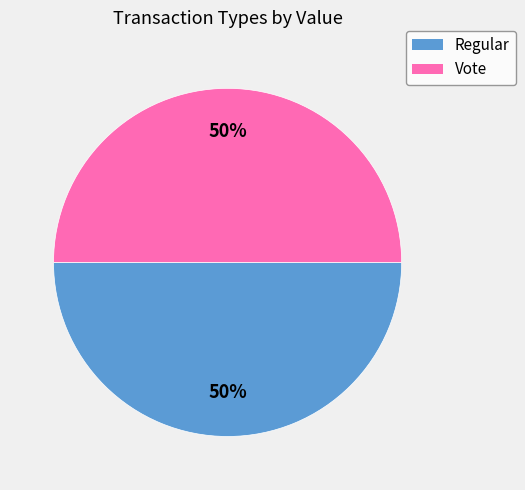

To the nearest percent, what is the combined percentage of Vote and Regular?

100%